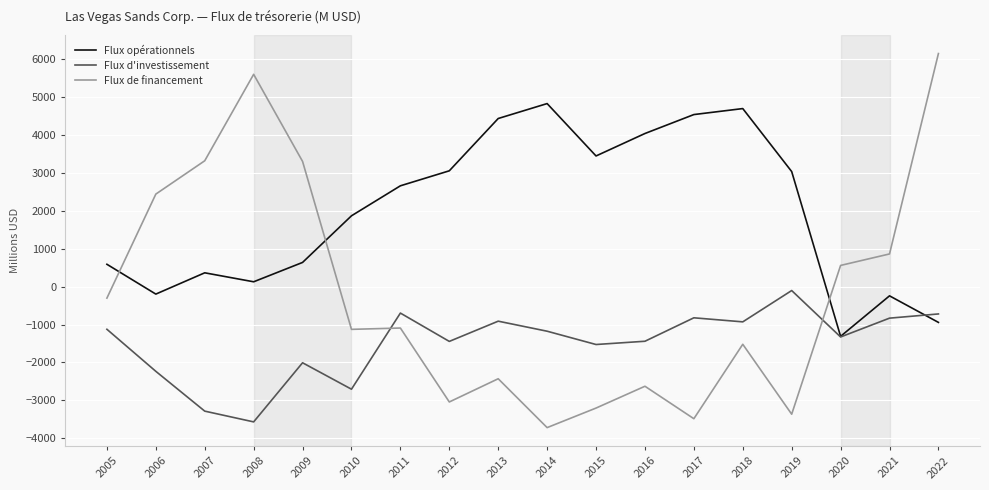

The Flux opérationnels series shows -1312 at 2020. True or false?

True